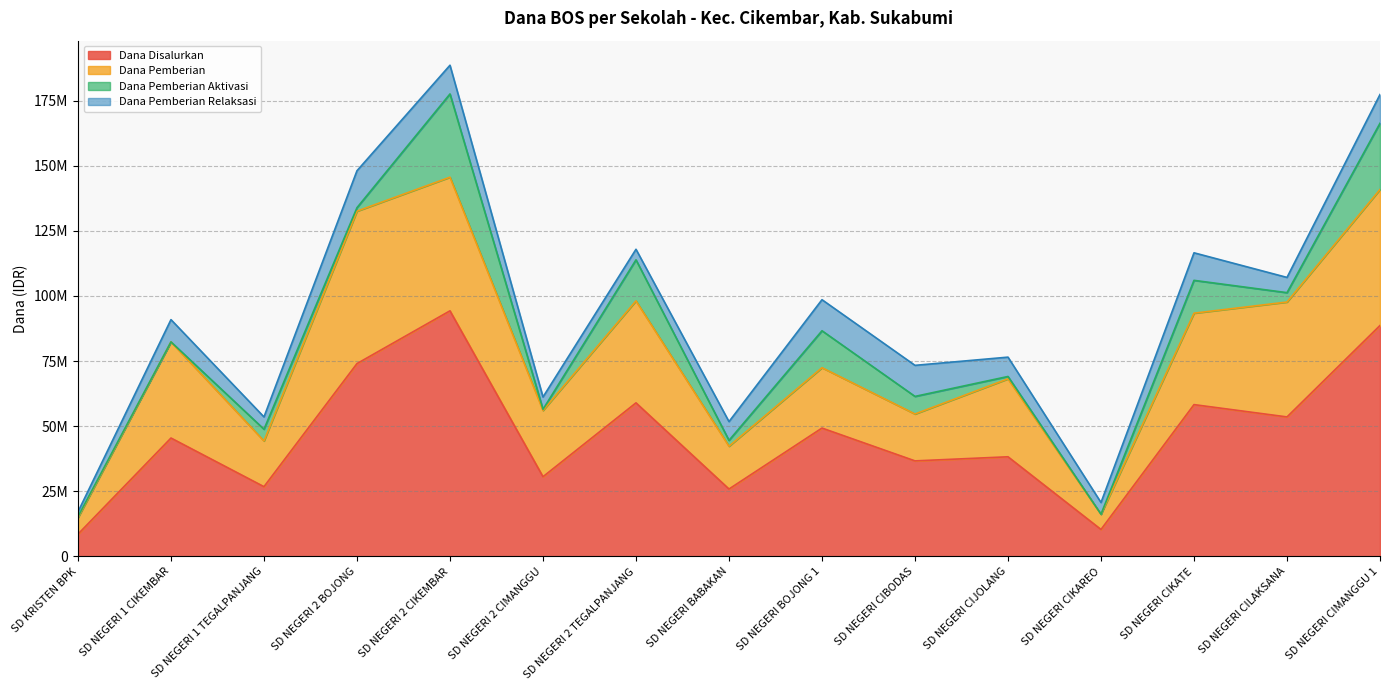

What is the total value across all series at SD NEGERI 2 BOJONG?

148050000